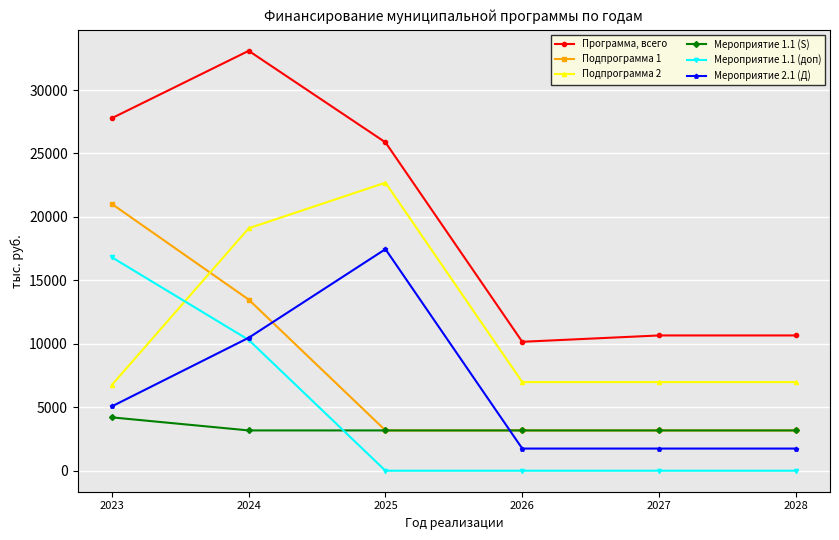

Which category has the highest value in the Программа, всего series?

2024